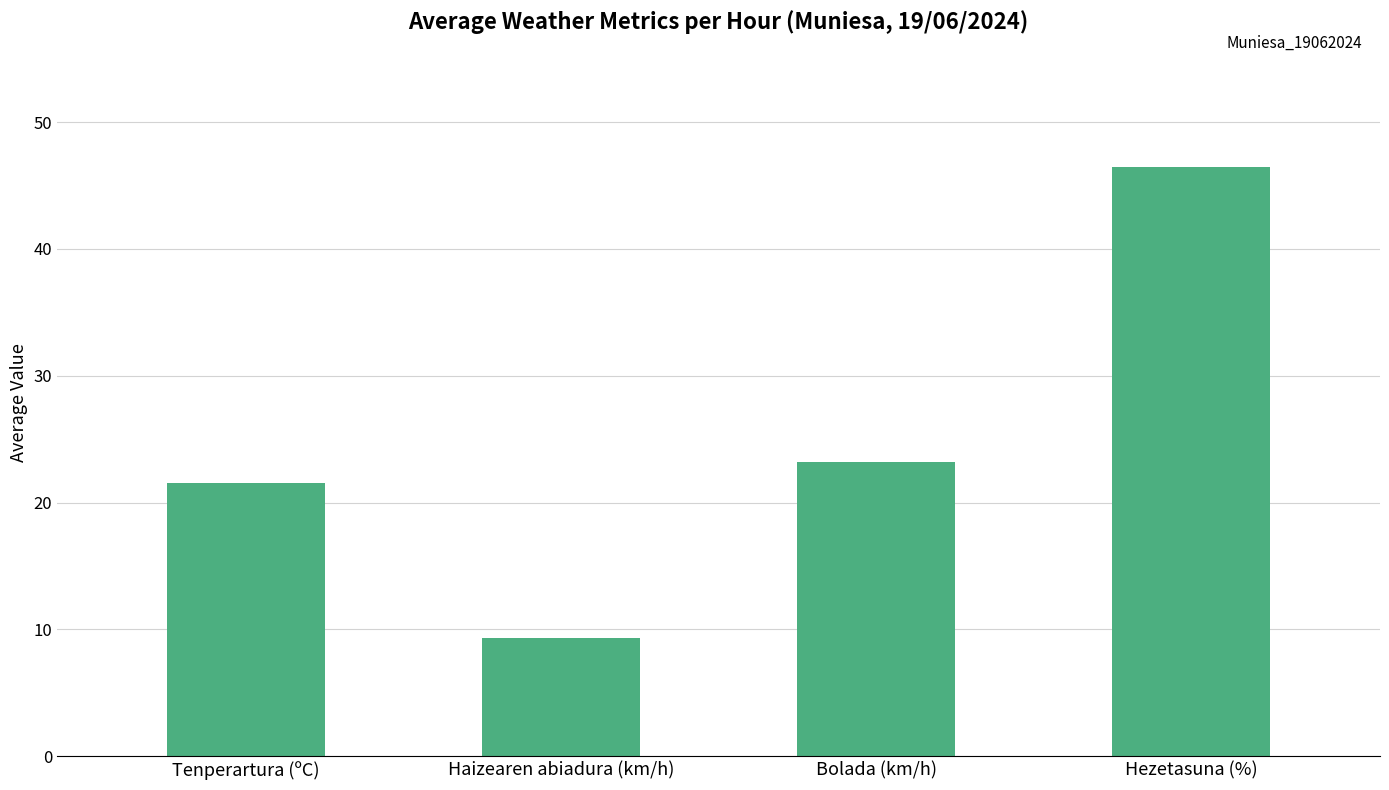

What is the value of the 3rd bar from the left?

23.2